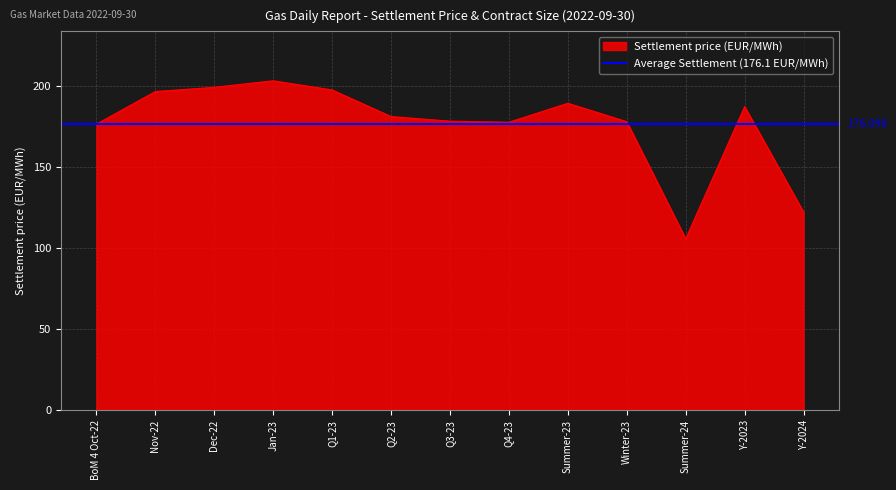

At which label is the value closest to 154?

BoM 4 Oct-22